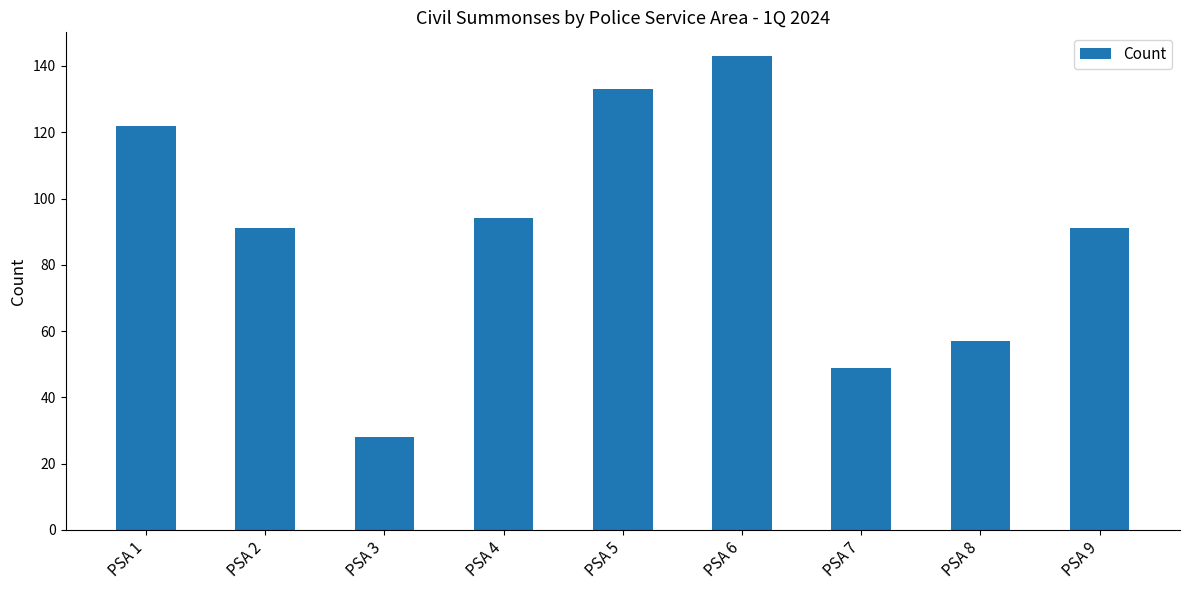

True or false: the data shows 43 at PSA 5.

False